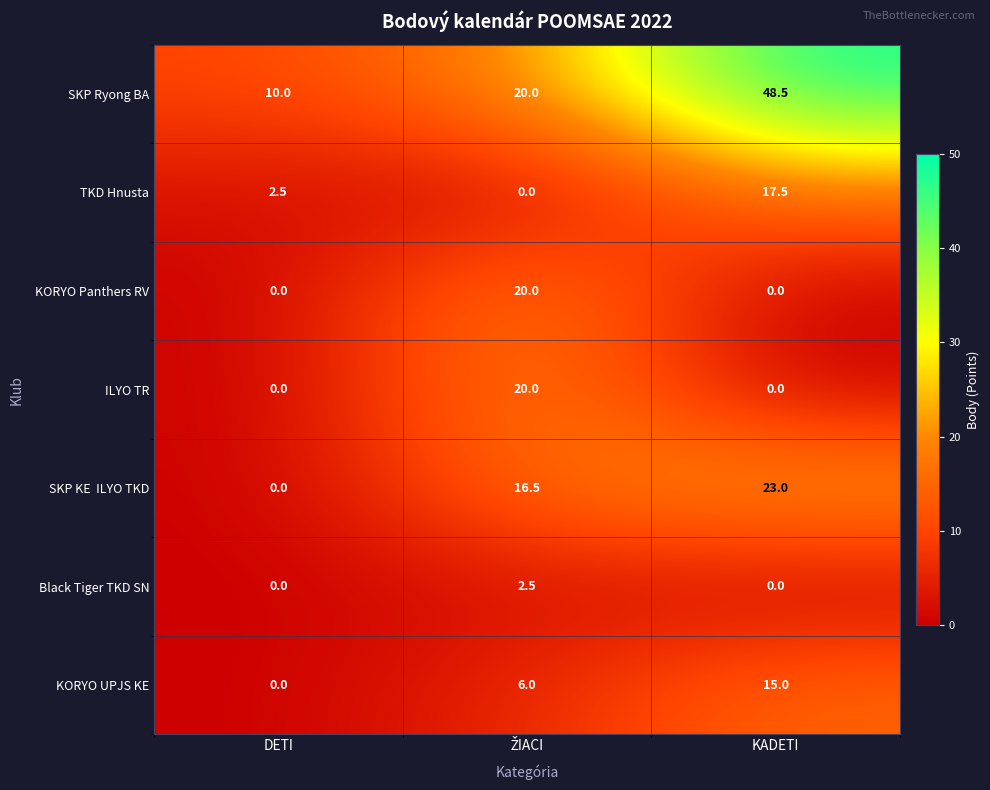

Is it true that ILYO TR equals 0.0 at KADETI?

True